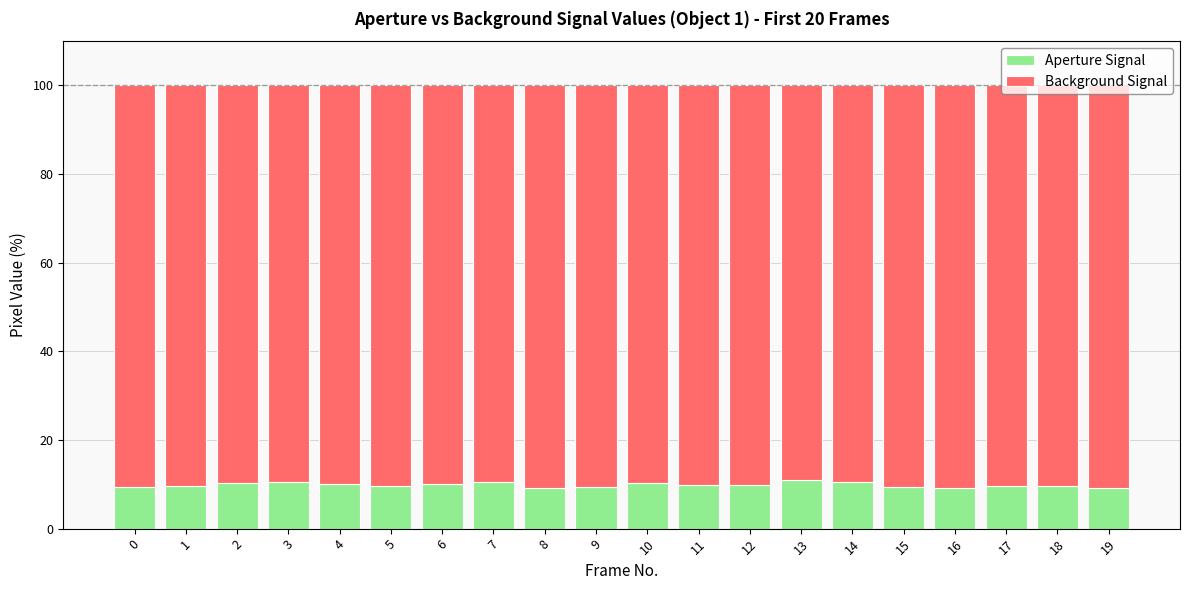

What is the total value across all series at 1?

100.0